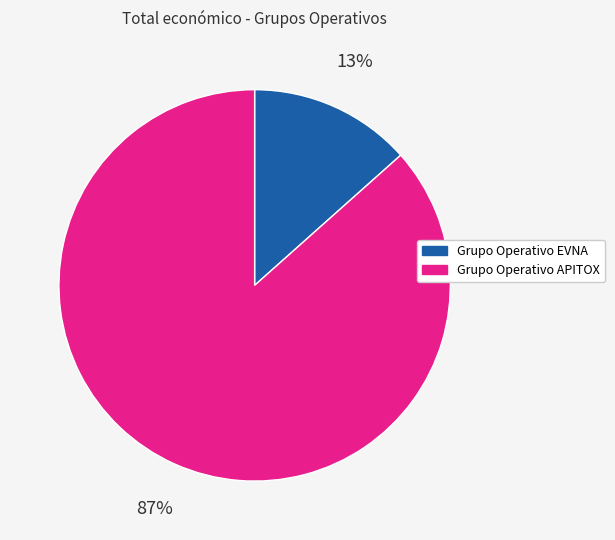

To the nearest percent, what is the combined percentage of Grupo Operativo APITOX and Grupo Operativo EVNA?

100%